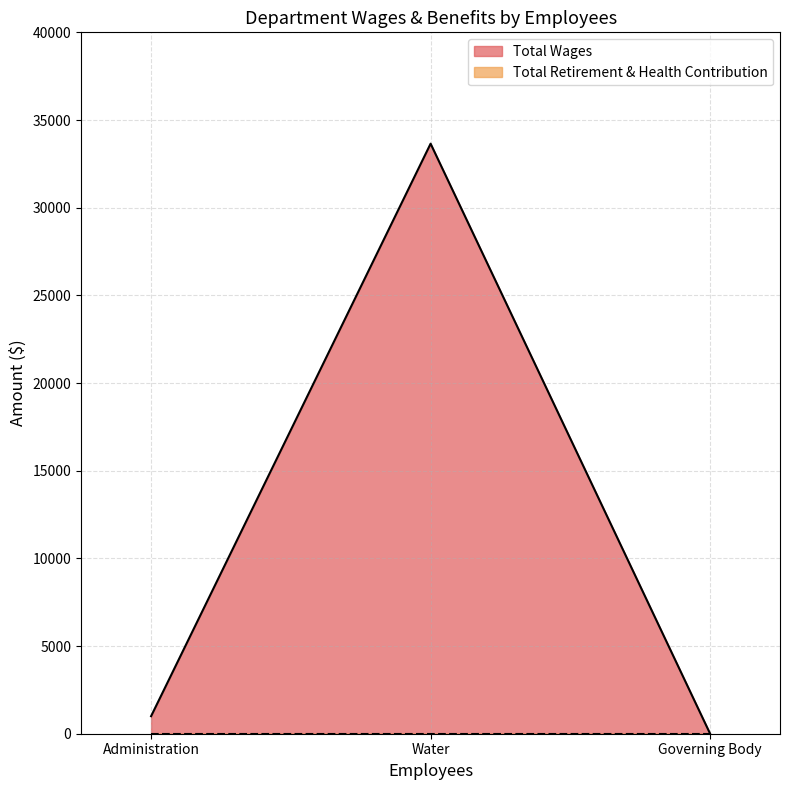

Is it true that Total Wages equals 1000 at Administration?

True